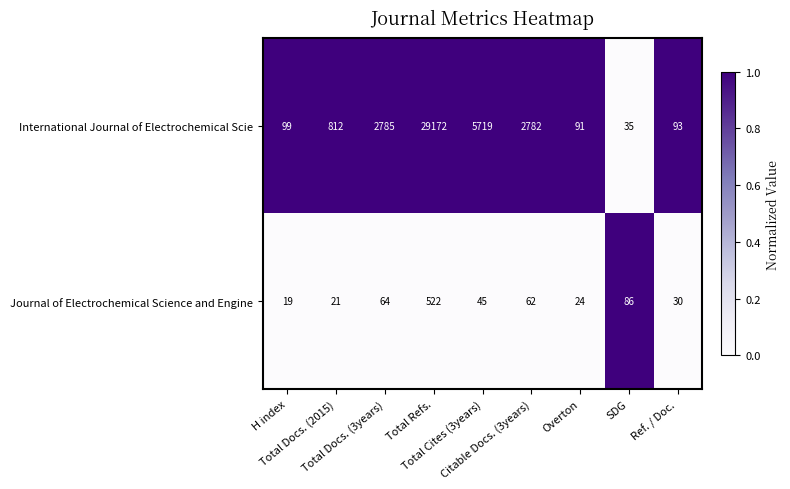

Which label corresponds to the largest value in the chart?

Total Refs.